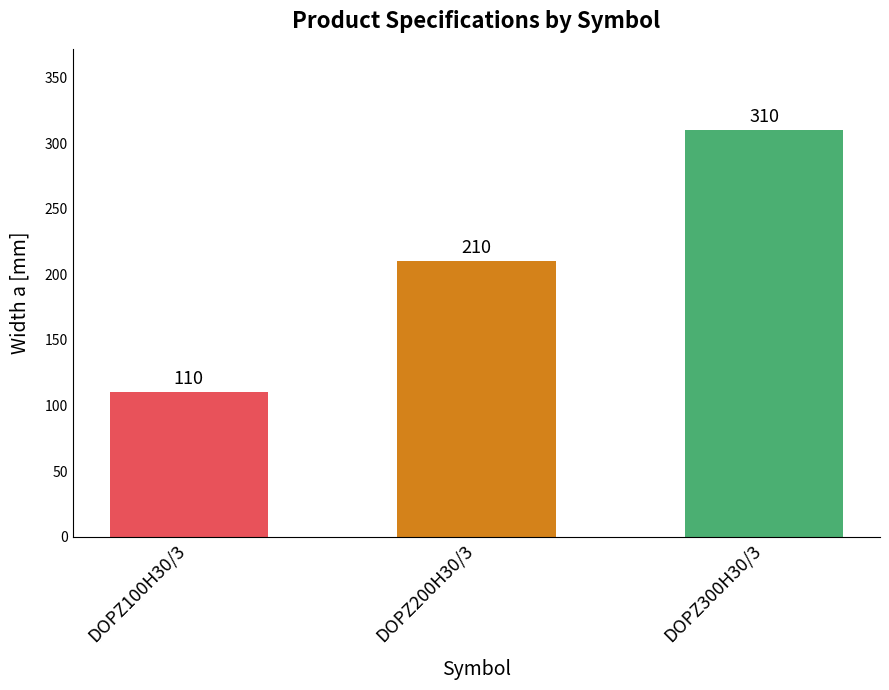

Rank the categories by value from highest to lowest.

DOPZ300H30/3, DOPZ200H30/3, DOPZ100H30/3